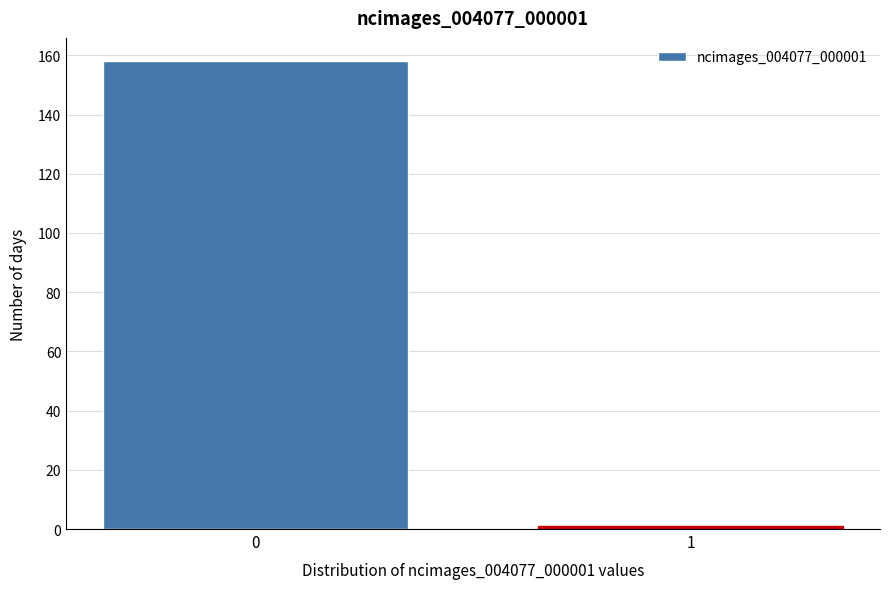

Reading right to left, list all the values displayed in this chart.

1=1	0=158